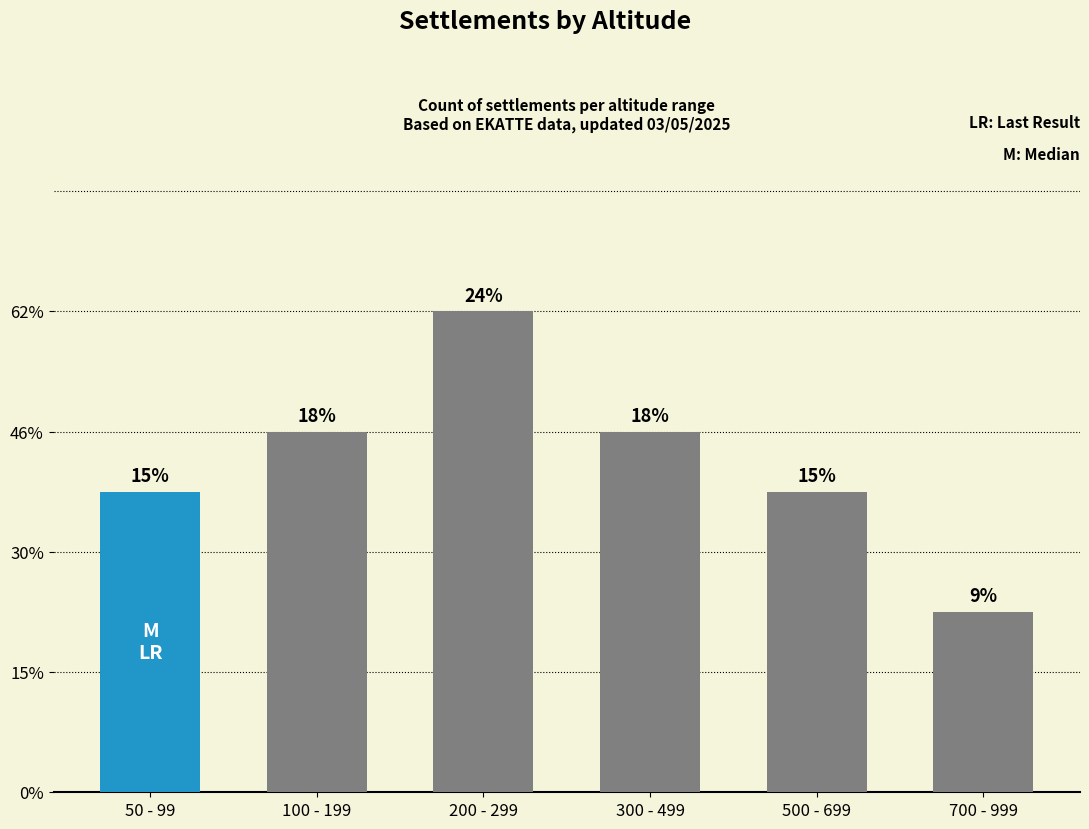

Rank the categories by value from lowest to highest.

700 - 999, 50 - 99, 500 - 699, 100 - 199, 300 - 499, 200 - 299